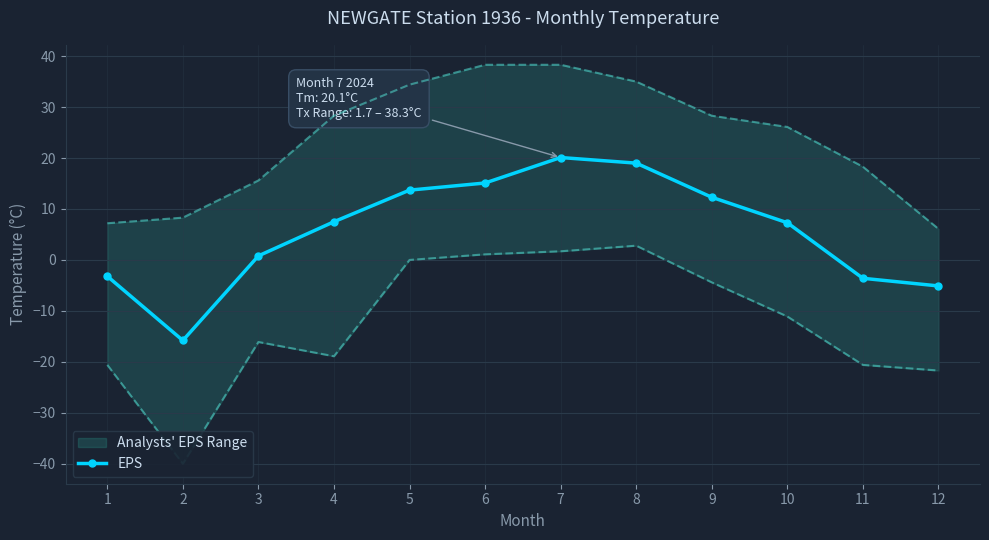

True or false: the data has more than 1 interior local peaks.

False